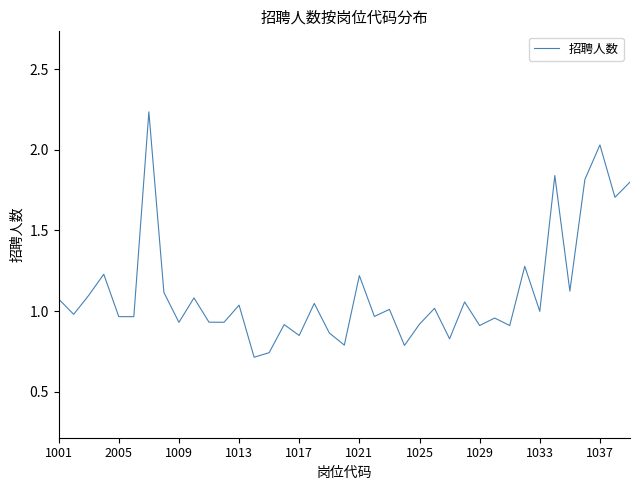

What is the difference between the maximum and minimum values?

1.5